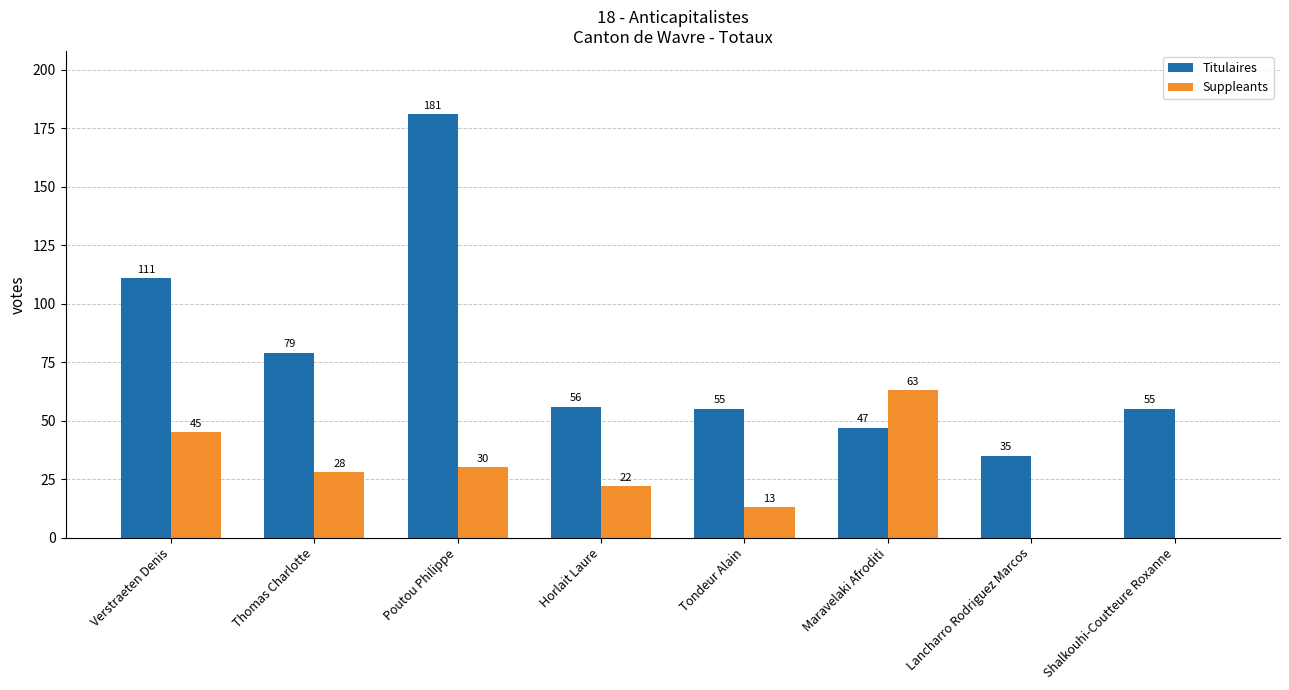

What are all the series names shown in the legend?

Titulaires, Suppleants